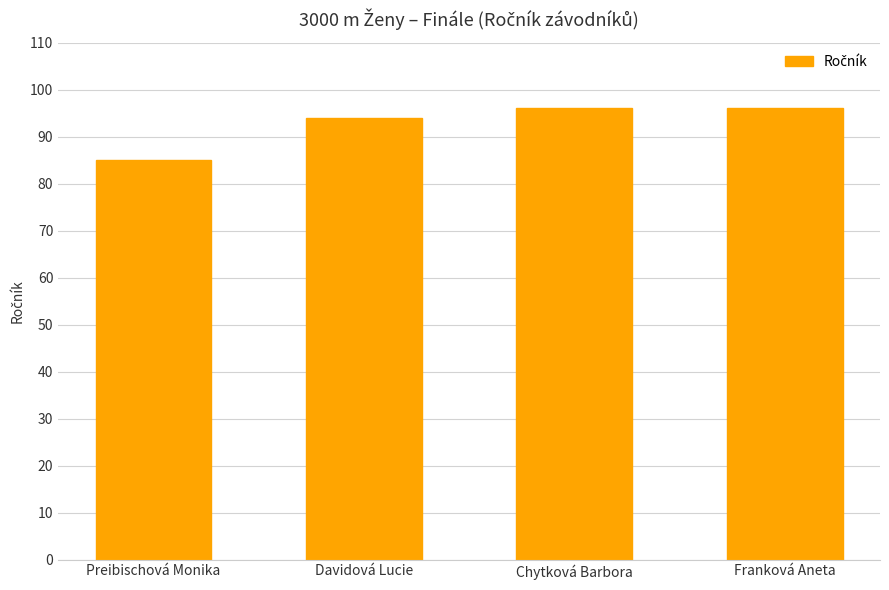

Reading right to left, transcribe all the data shown in this chart.

Franková Aneta=96	Chytková Barbora=96	Davidová Lucie=94	Preibischová Monika=85